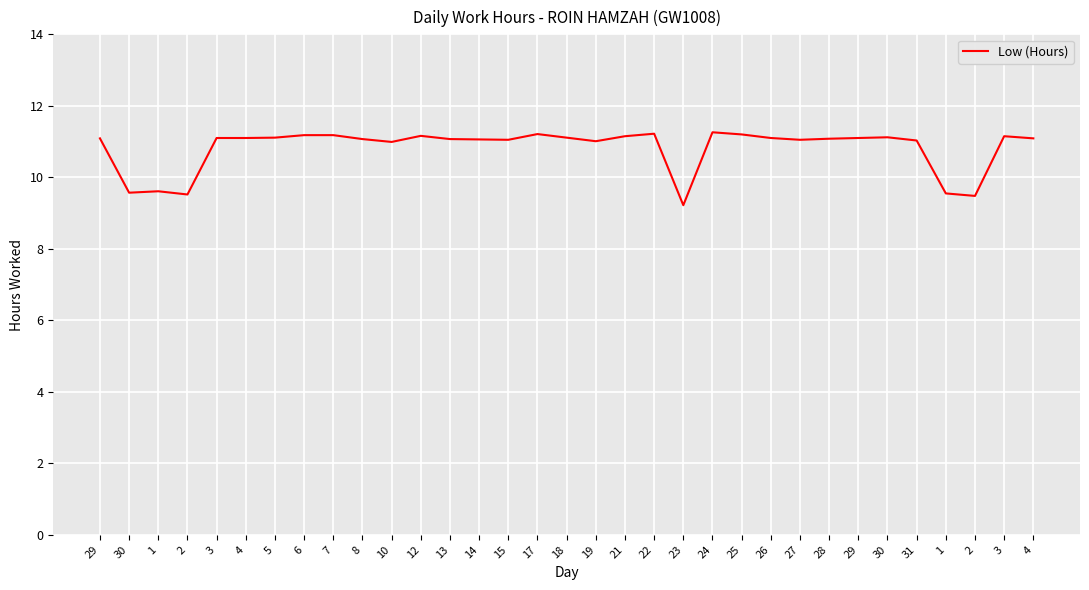

Which category has the lowest value across all series?

23